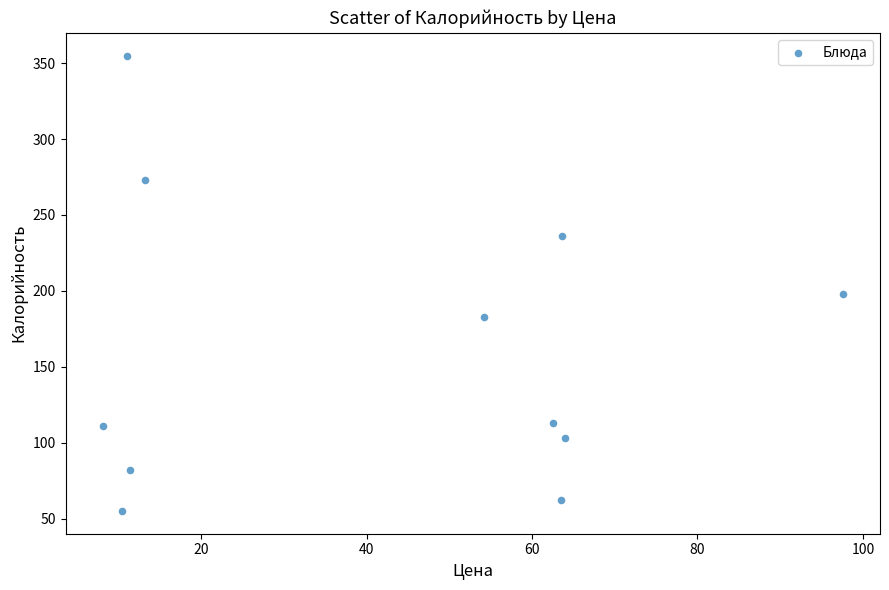

What Y value in the scatter plot is closest to 205?

198